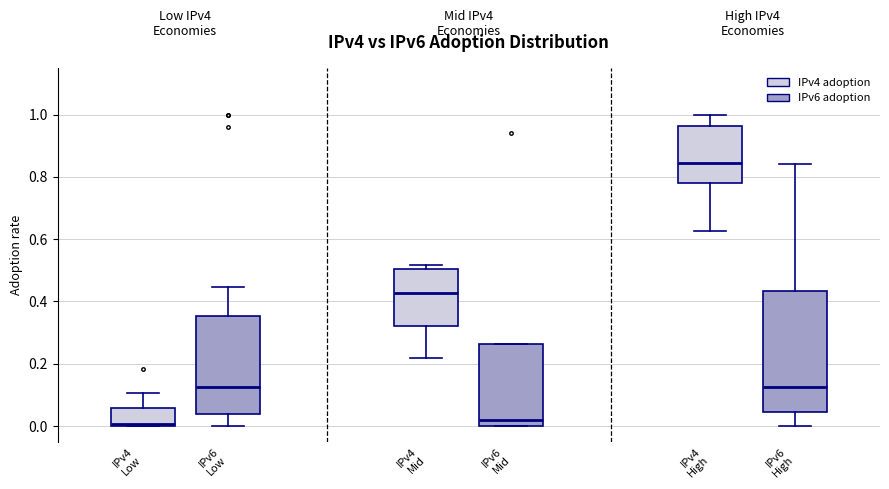

Where does the upper whisker of the box for IPv4 Low end on the y-axis? The values are not printed on the chart, so give them approximately, as read against the axis.

0.10